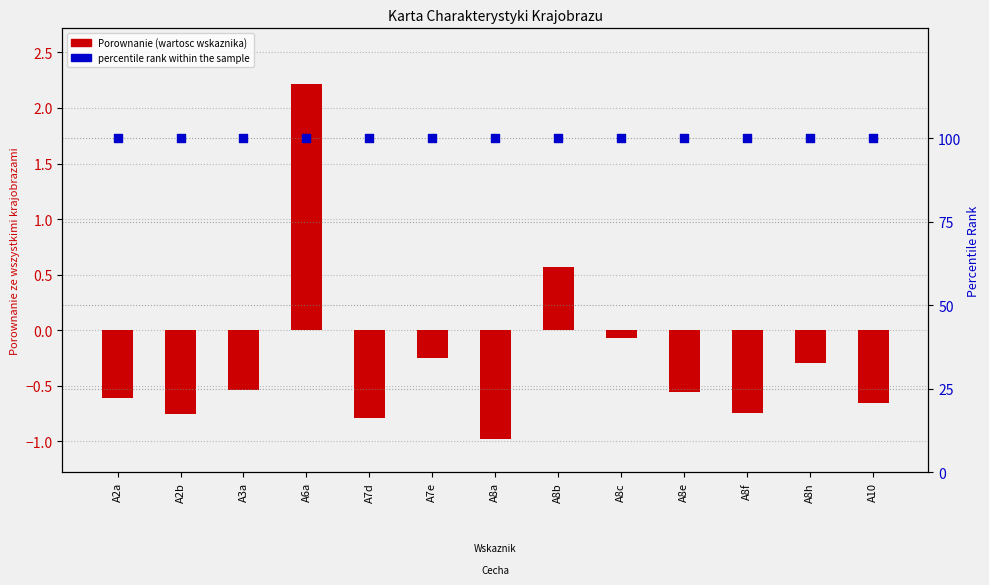

At how many categories does at least one series exceed 87?

13